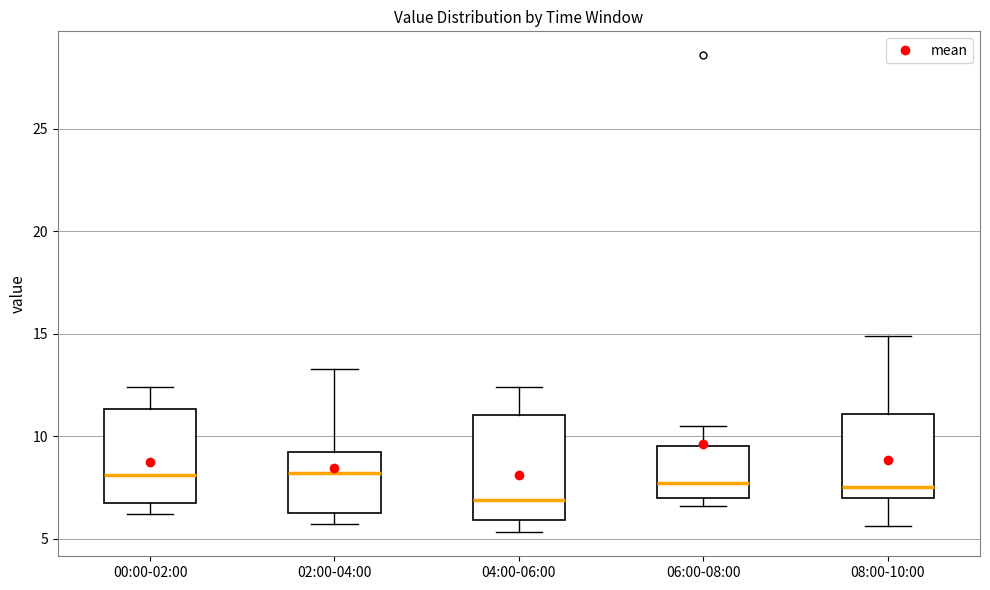

Which box's median line is the lowest?

04:00-06:00